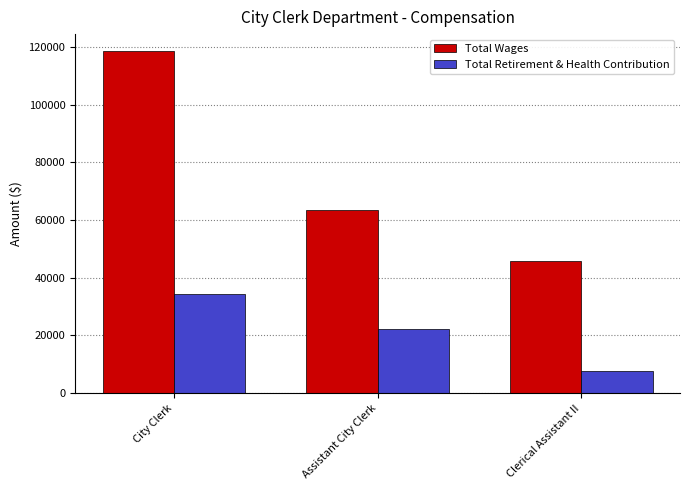

Where is Total Wages nearest to the value 82141?

Assistant City Clerk